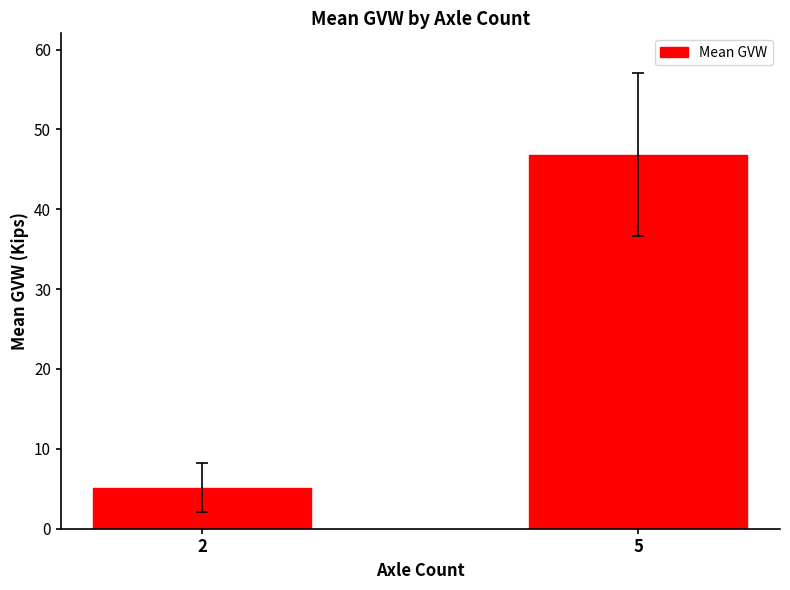

What is the maximum value shown in the chart?

46.8